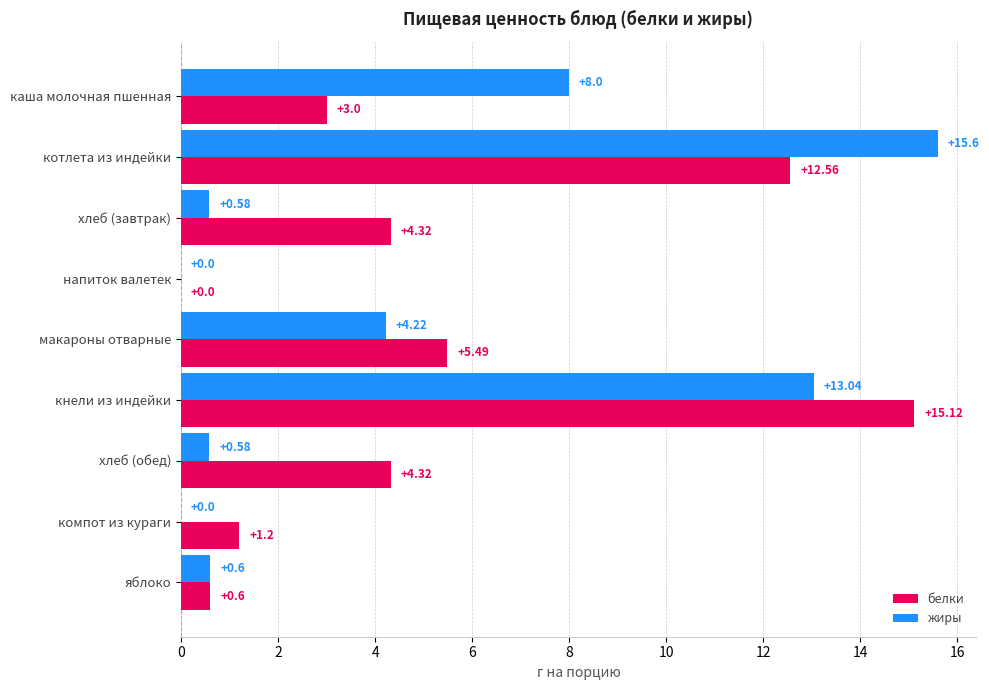

Where is белки nearest to the value 7?

макароны отварные